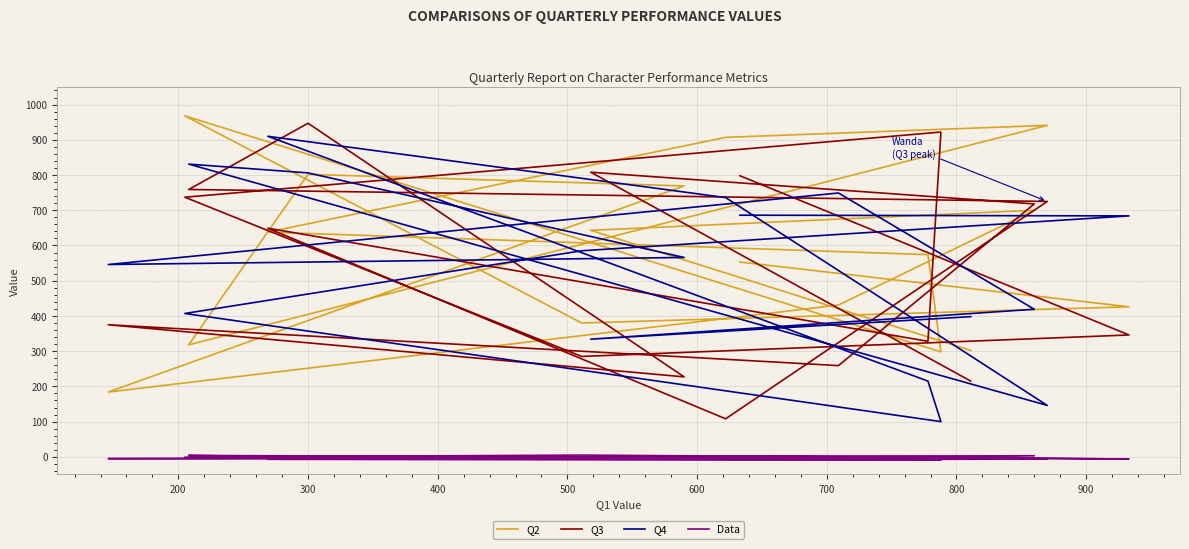

What is the highest value of the Q3 series?

947